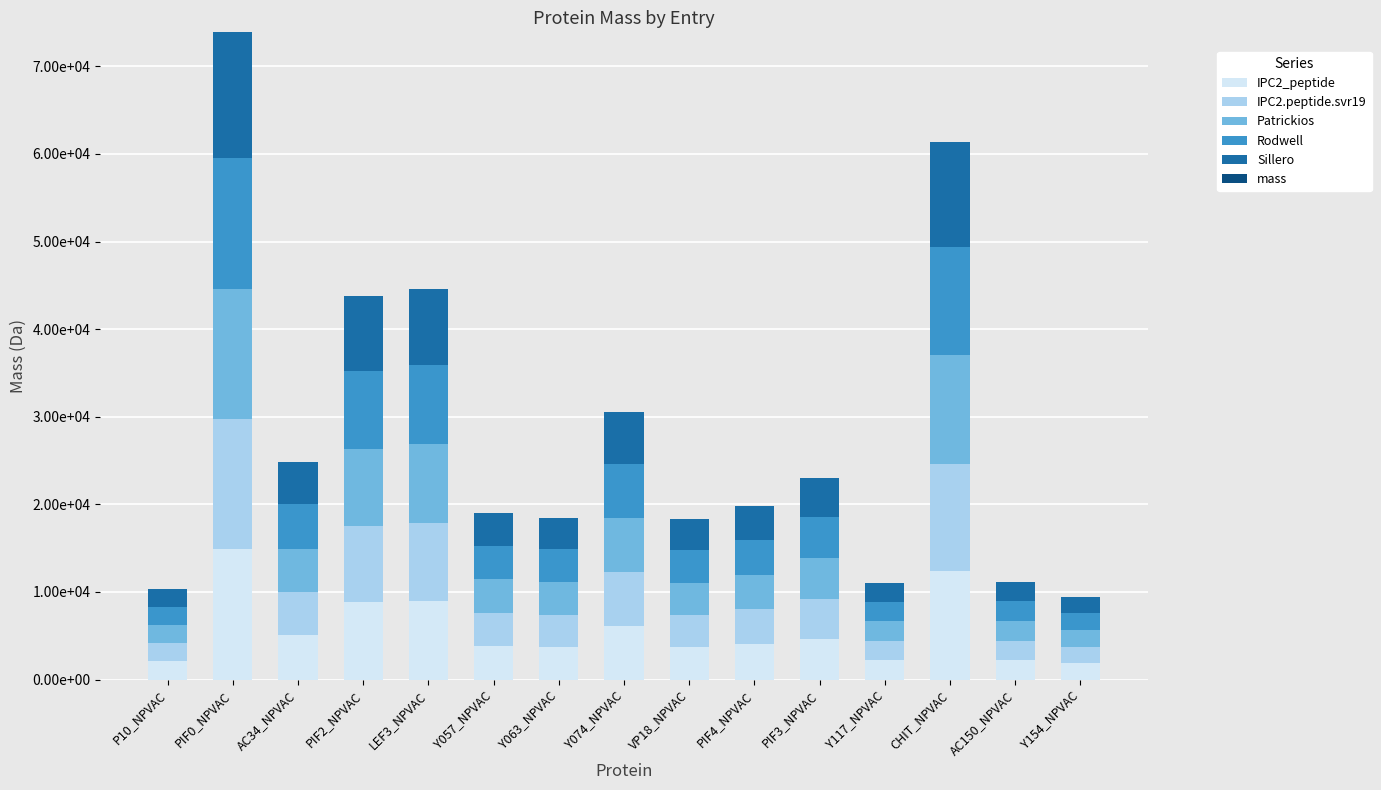

True or false: Rodwell has a value of 4887.9 at PIF2_NPVAC.

False